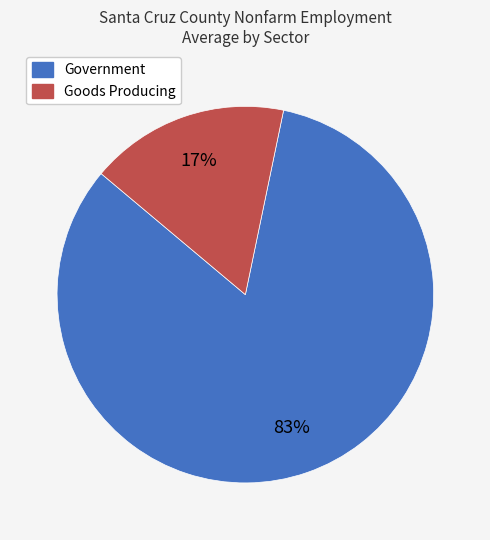

To the nearest percent, what is the difference between the Goods Producing and Government slice percentages?

66%